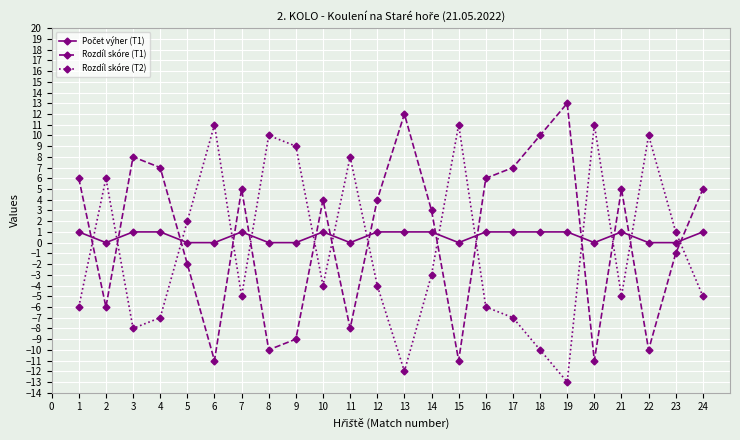

What is the greatest value displayed?

13